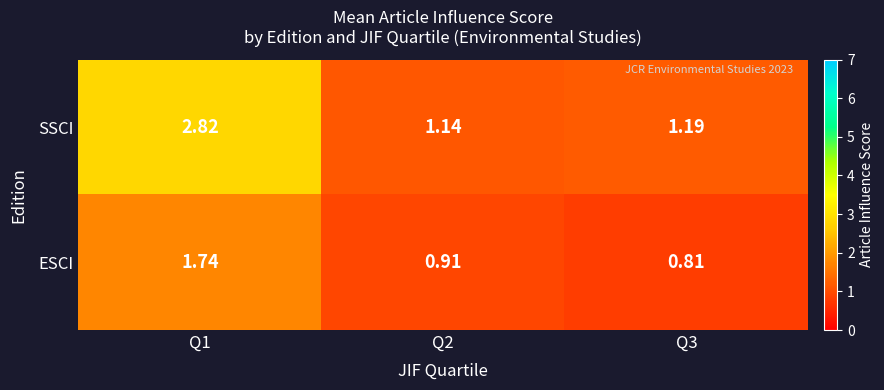

Rank the series by their maximum value, from lowest to highest.

ESCI, SSCI